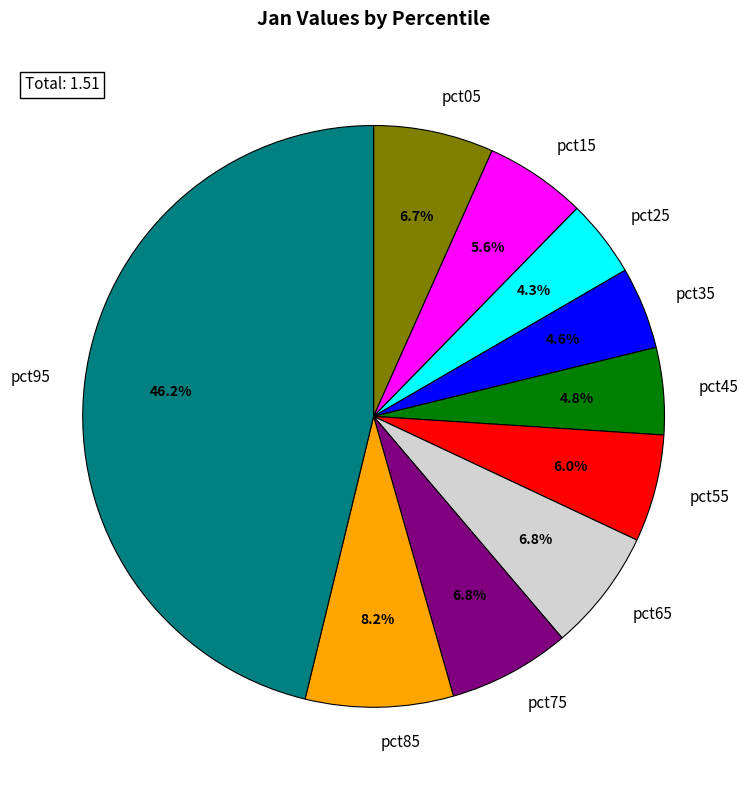

To the nearest percent, what is the difference between the largest and smallest slice percentages?

42%